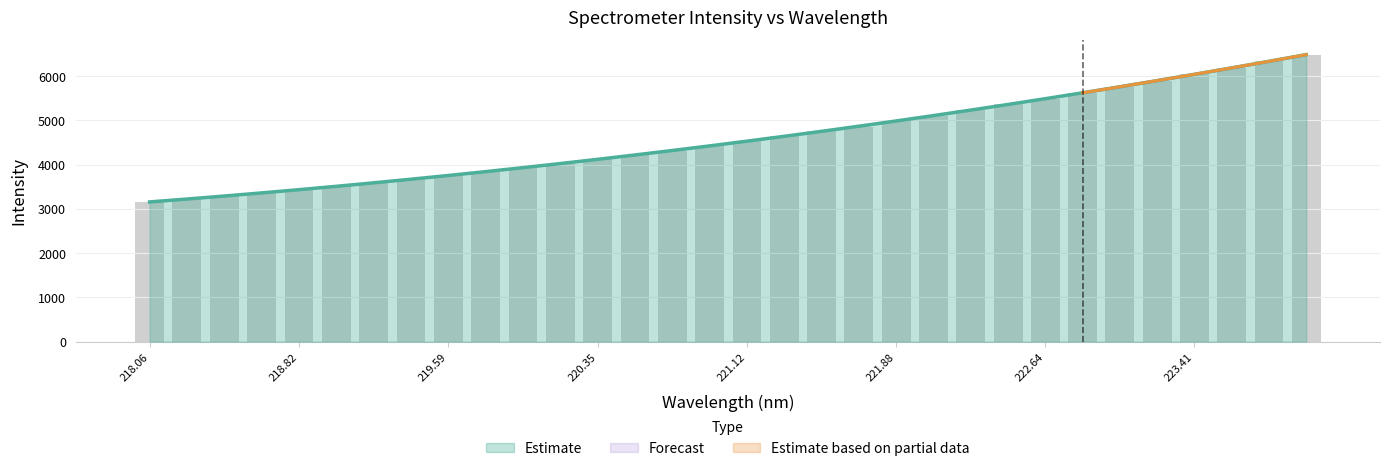

How many bars are there in total?

32